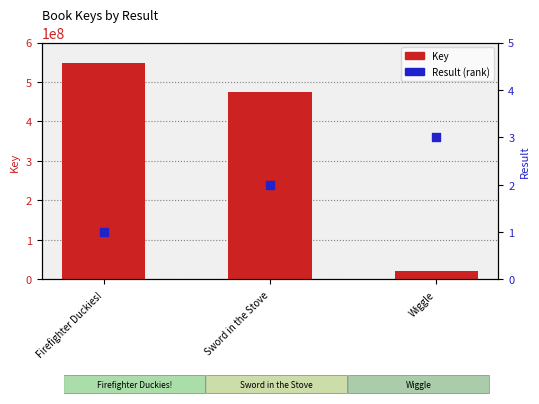

Which series has the largest total across all categories?

Key